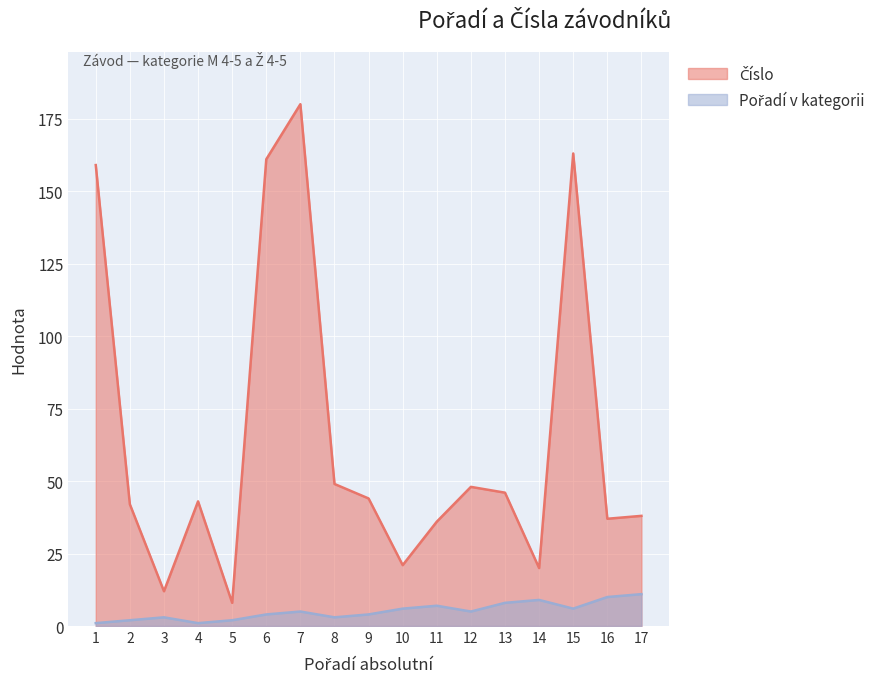

At which category does Číslo reach its first local peak?

4